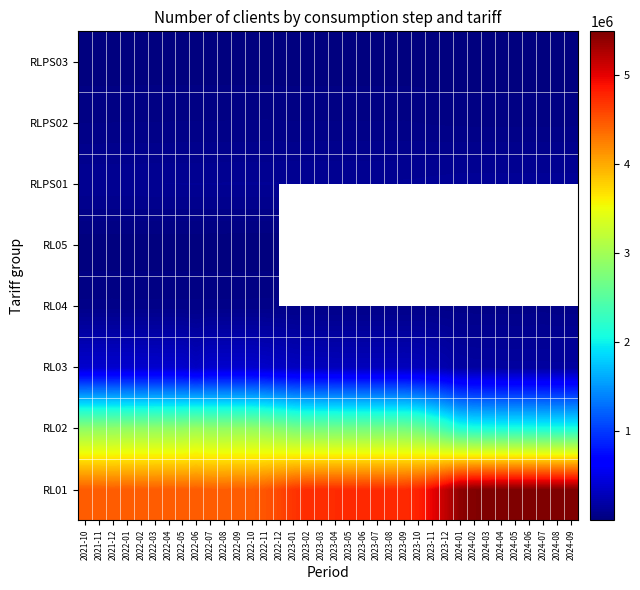

At which label is RL01 closest to 4967097?

2023-11